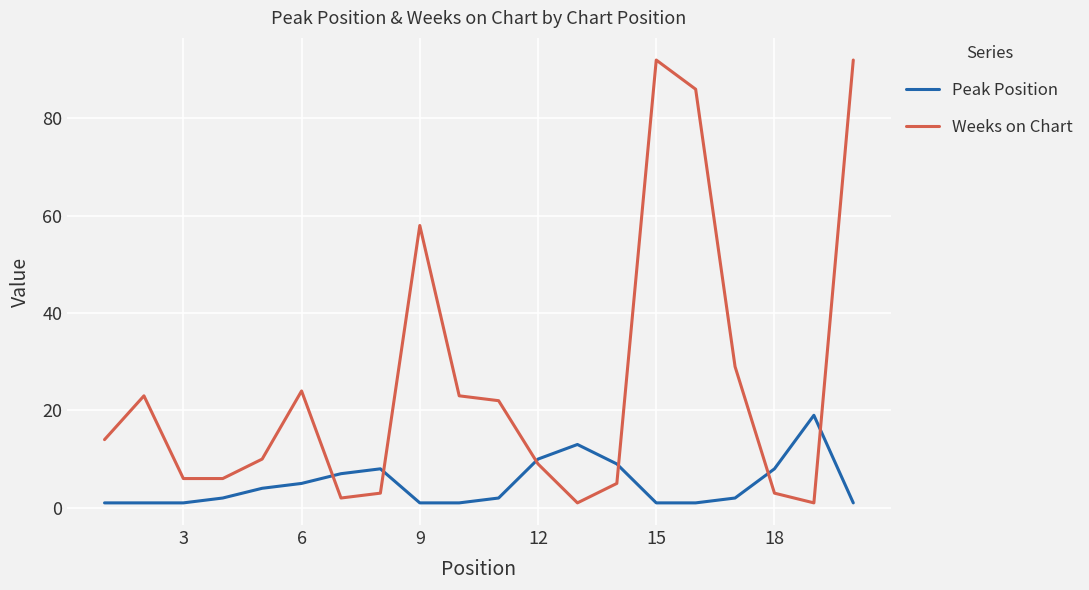

Rank the series by their average value, from highest to lowest.

Weeks on Chart, Peak Position